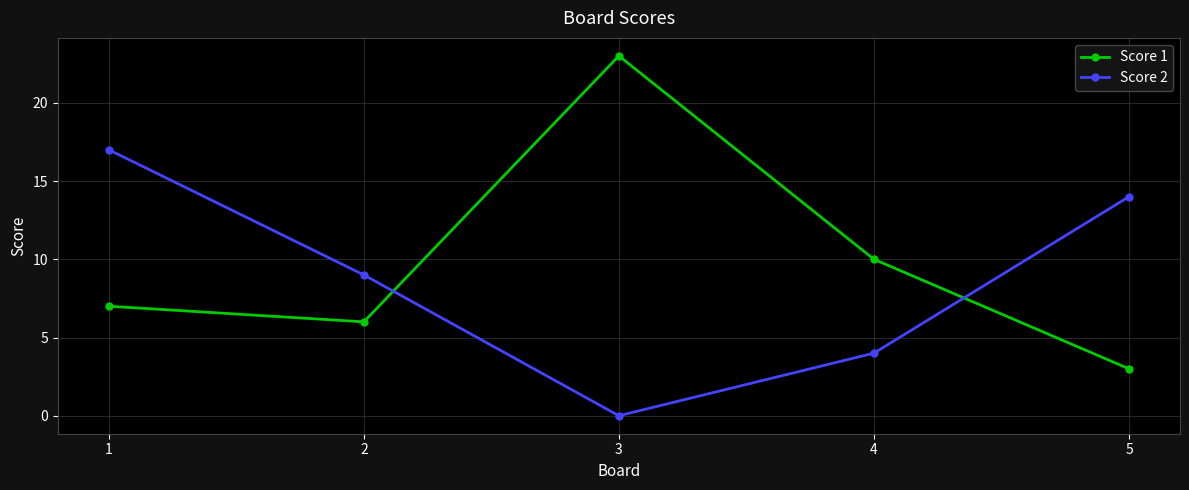

What value does the Score 1 series have at 1, to the nearest 5?

5